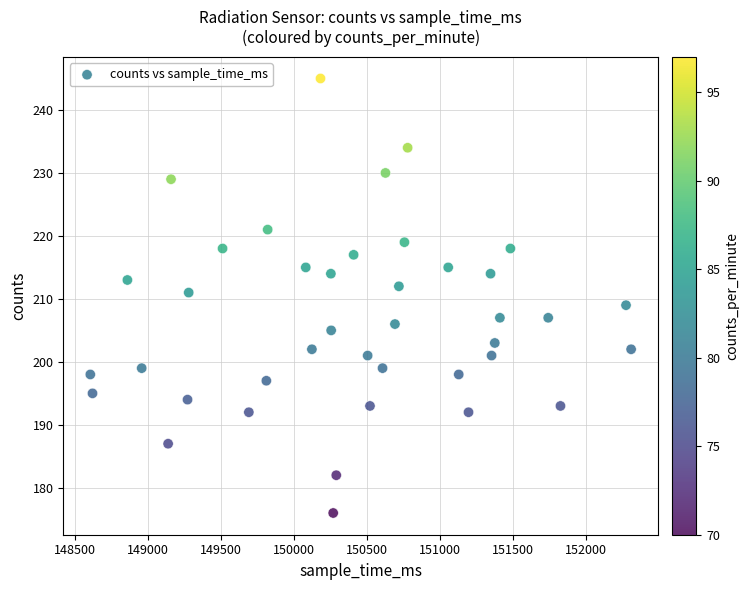

What is the range of Y values (max minus min)?

69